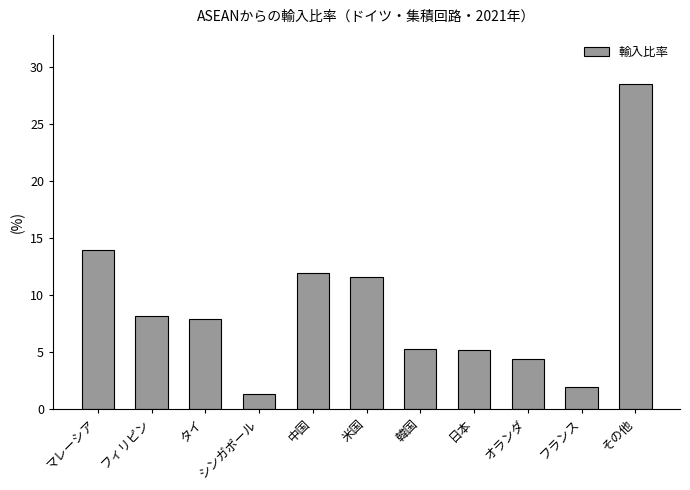

What is the sum of all values?

100.0